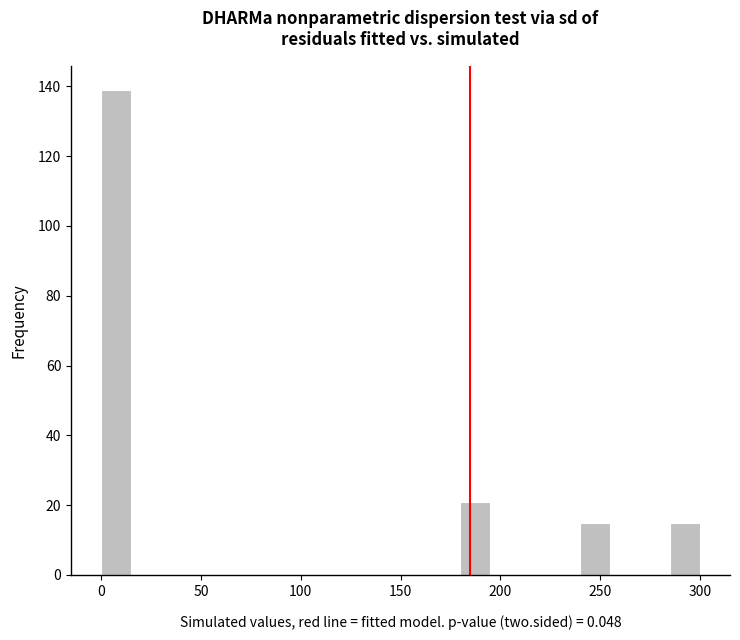

Read against the x-axis, roughly where is the centre of the tallest bar?

10